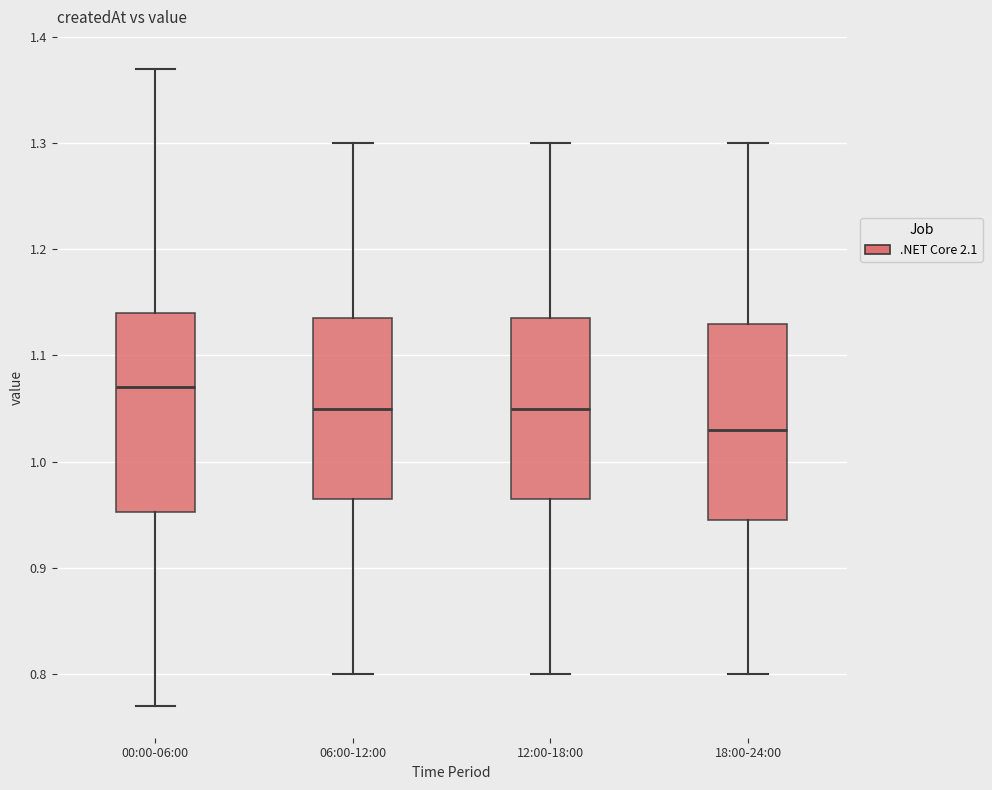

Reading left to right, transcribe this box plot: for each box, give where its median line is, the range the box spans, and where its two whiskers end, as read against the y-axis. The values are not printed on the chart, so give them approximately, as read against the axis.

00:00-06:00: median 1.07, box 0.95 to 1.14, whiskers 0.77 to 1.37
06:00-12:00: median 1.05, box 0.97 to 1.14, whiskers 0.80 to 1.30
12:00-18:00: median 1.05, box 0.97 to 1.14, whiskers 0.80 to 1.30
18:00-24:00: median 1.03, box 0.95 to 1.13, whiskers 0.80 to 1.30